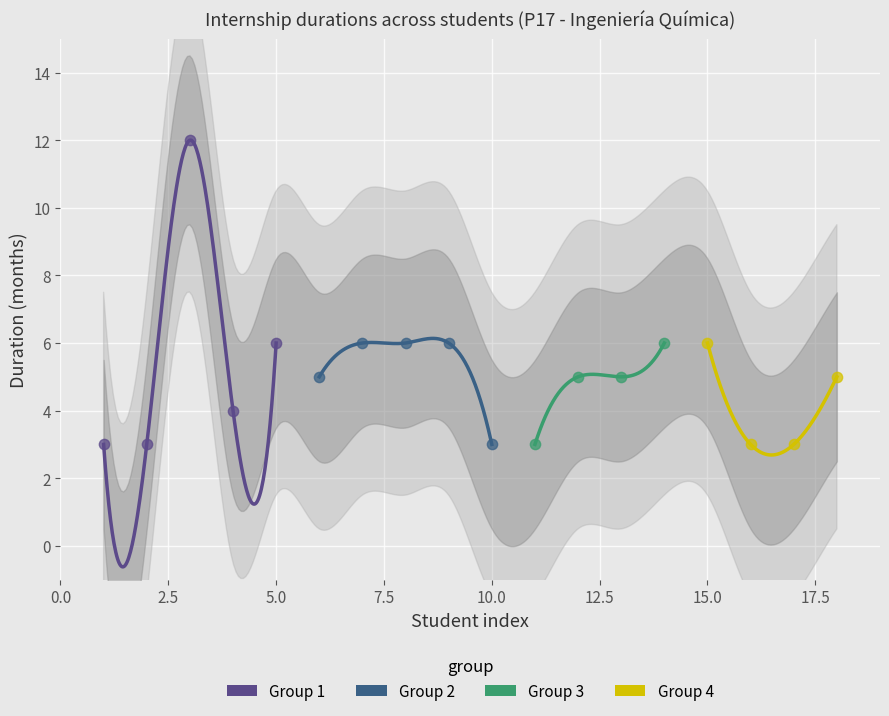

Which series has the largest Y range (max minus min)?

Group 1